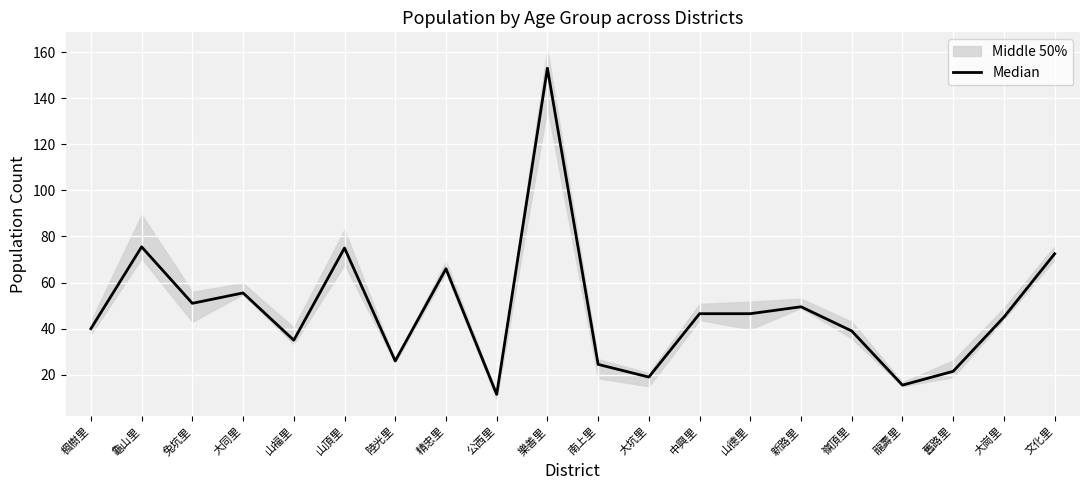

What is the difference between the maximum and minimum values?

141.5